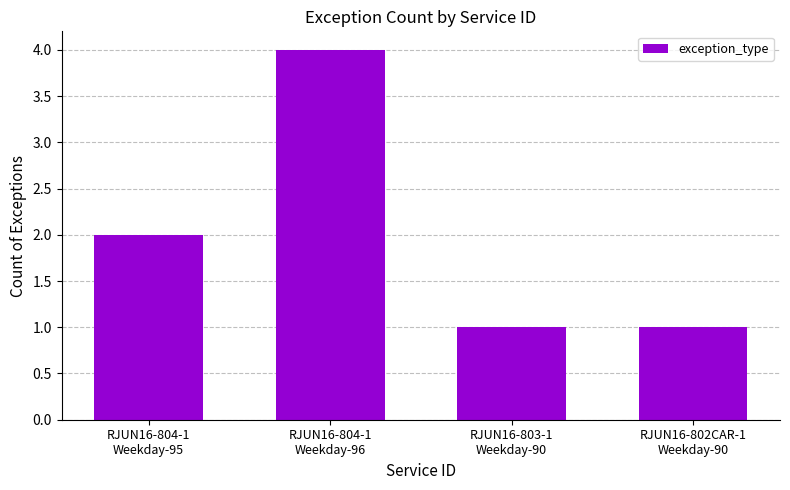

What is the change in value from RJUN16-804-1
Weekday-95 to RJUN16-802CAR-1
Weekday-90?

-1